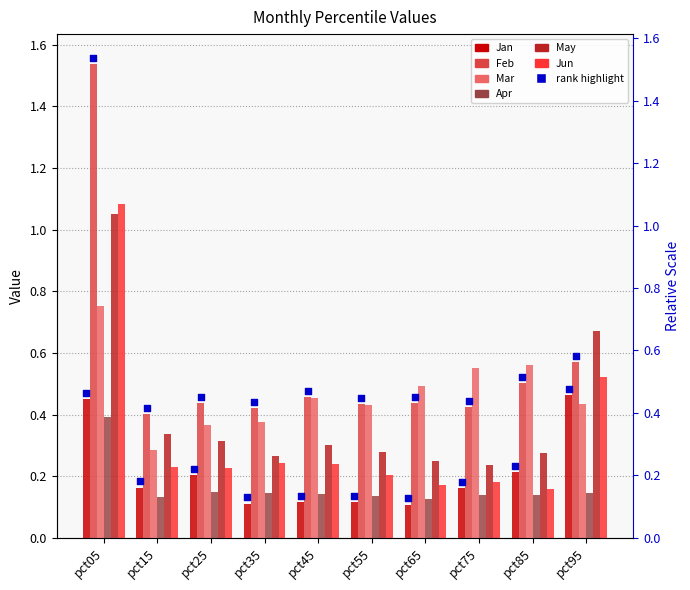

Which series has the largest Y range (max minus min)?

Feb